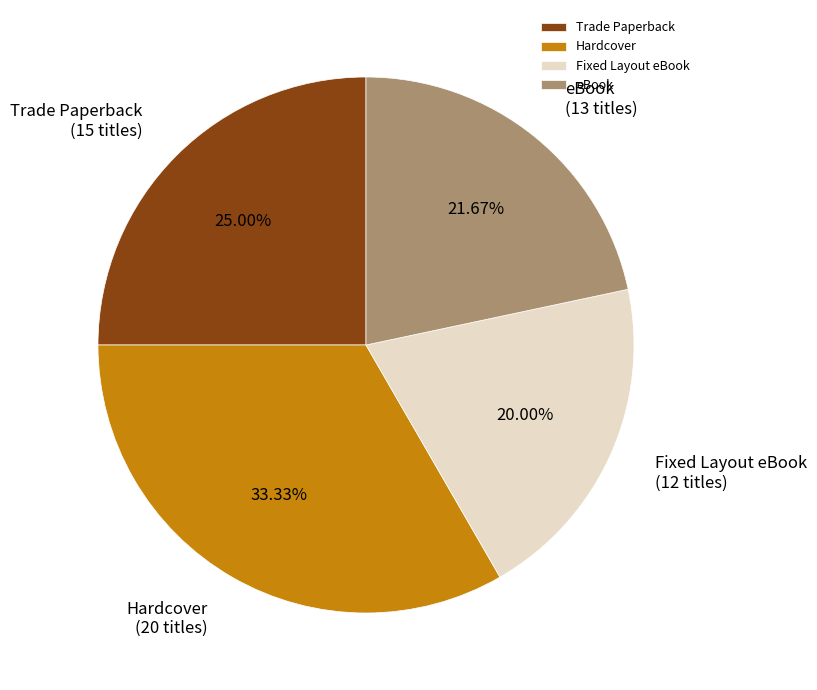

The eBook slice represents 22% of the pie. True or false?

True